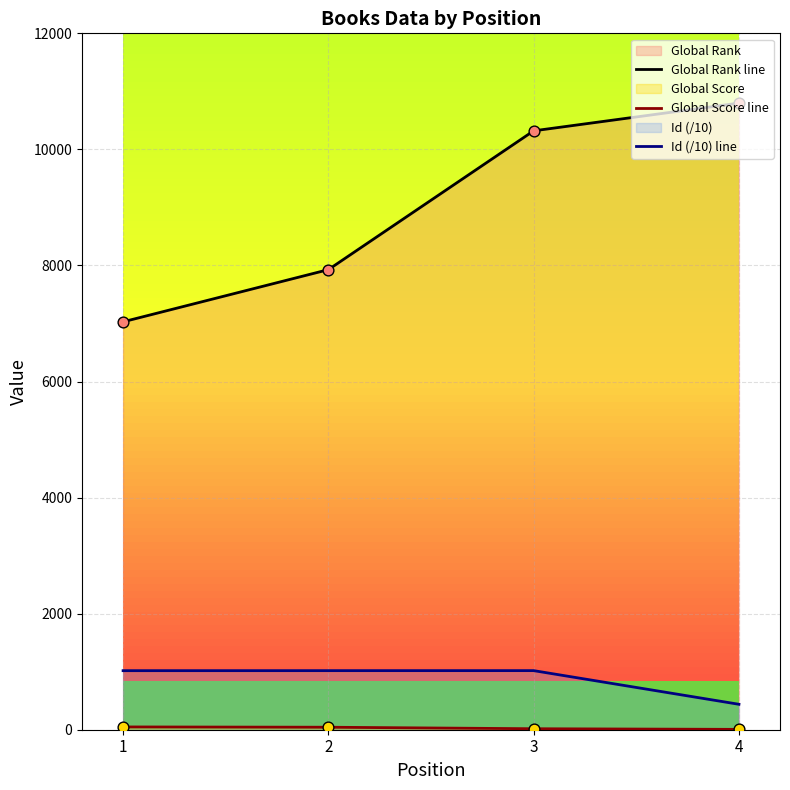

Which series contains the lowest Y value?

Global Score line